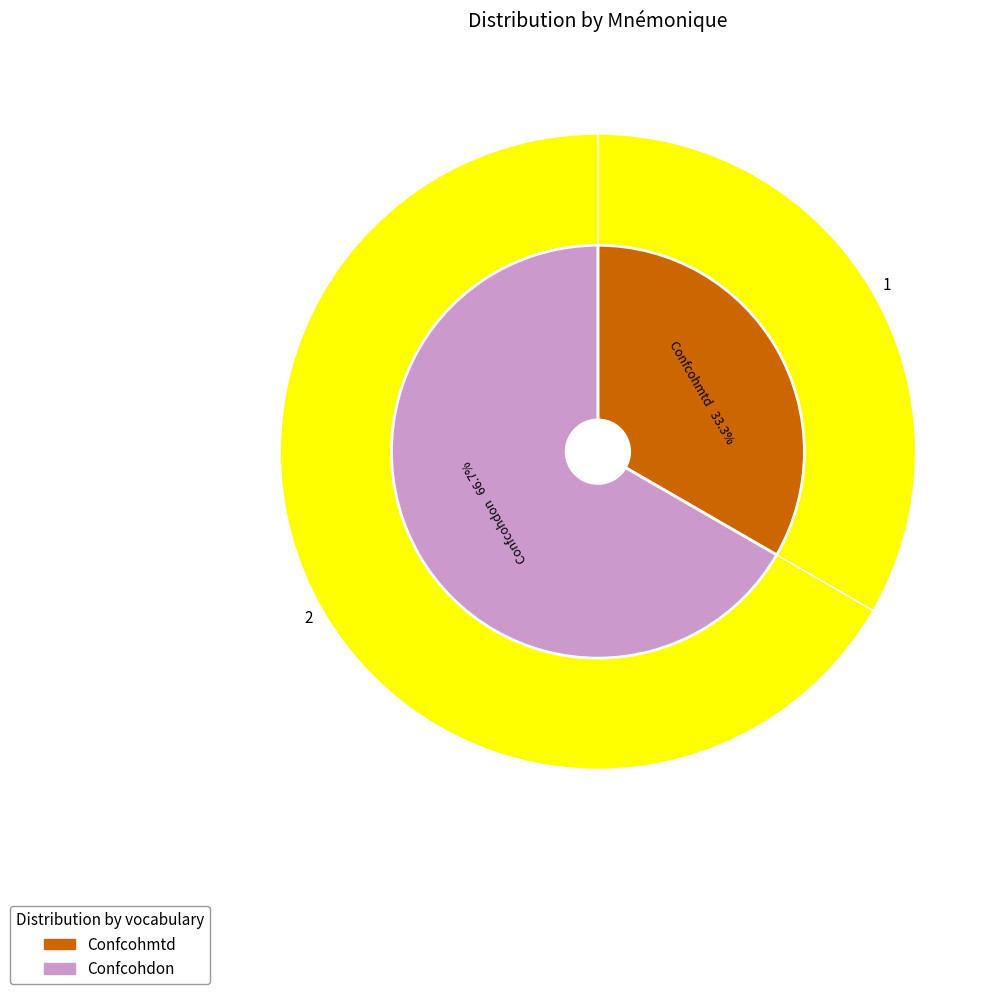

To the nearest percent, what is the combined percentage of Confcohmtd and Confcohdon?

100%